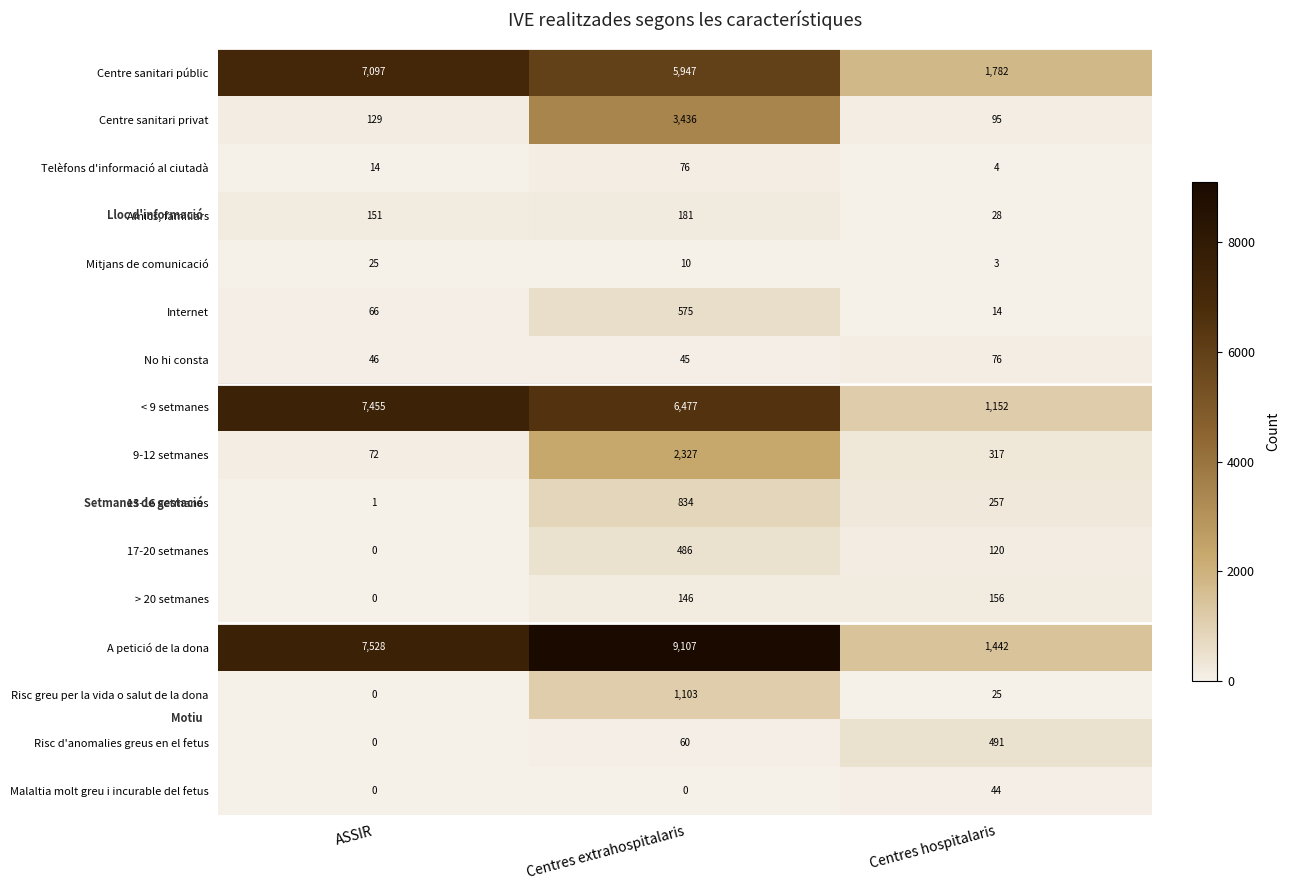

Is the value of No hi consta at Centres extrahospitalaris greater than the value of Centre sanitari privat at ASSIR?

No